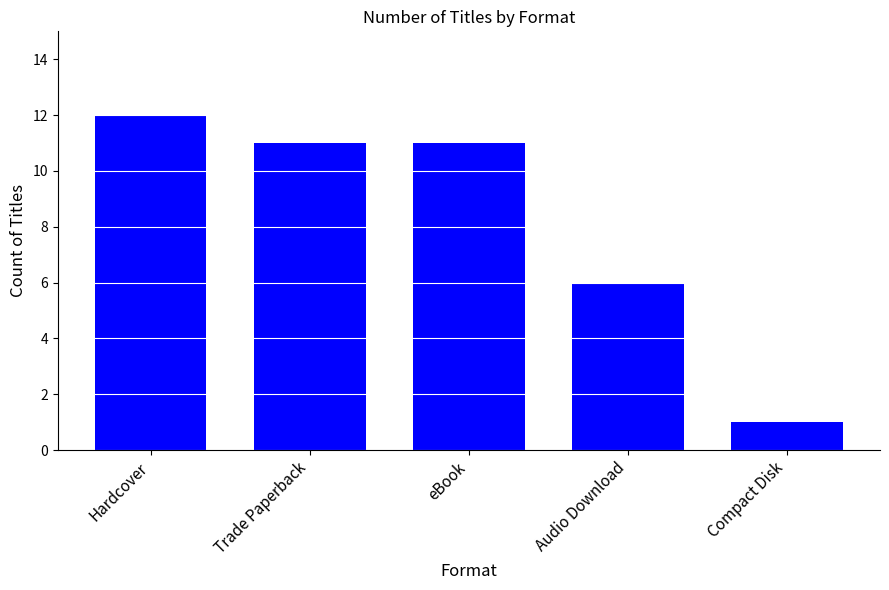

The value at eBook is 16. True or false?

False